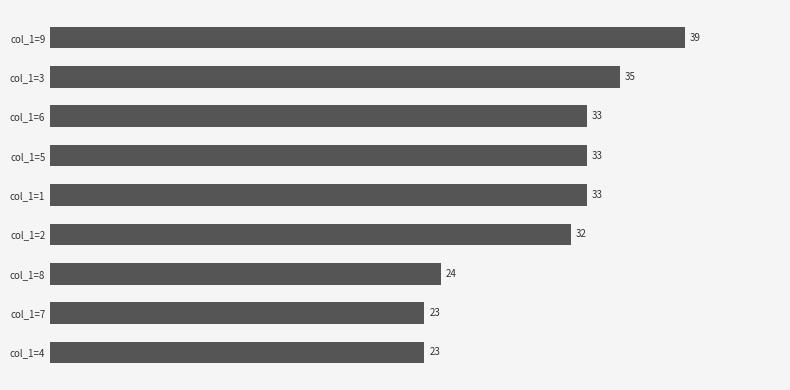

Reading bottom to top, transcribe all the data shown in this chart.

col_1=4=23	col_1=7=23	col_1=8=24	col_1=2=32	col_1=1=33	col_1=5=33	col_1=6=33	col_1=3=35	col_1=9=39